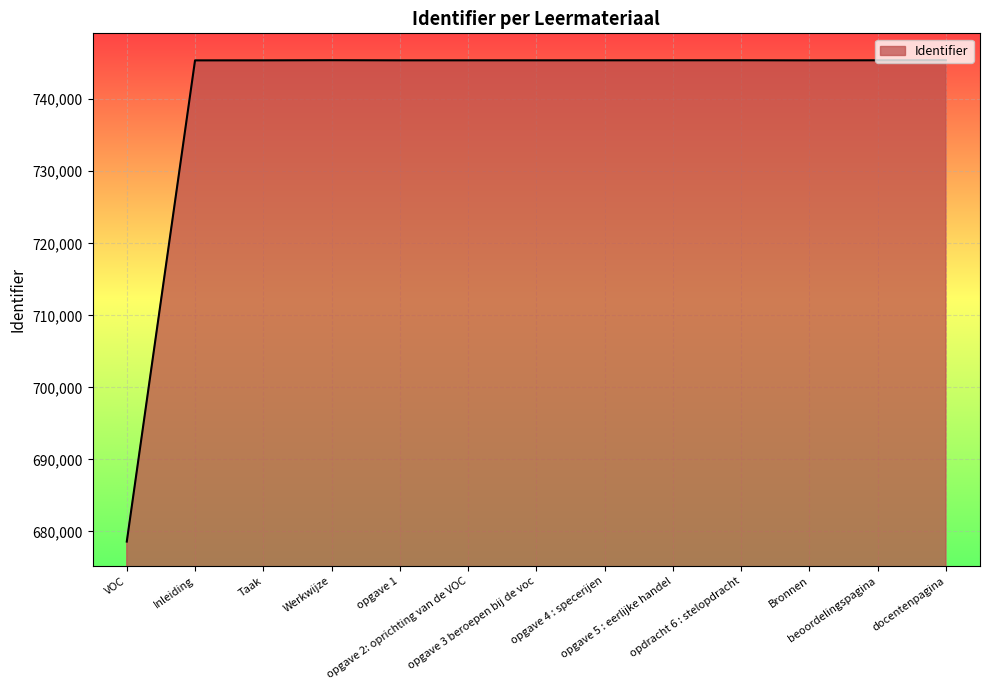

How many values are below 745410?

6